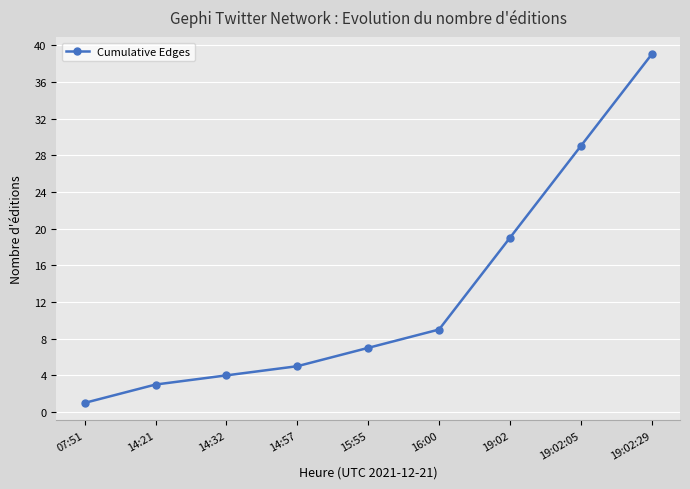

What is the sum of the values at 14:57 and 14:21?

8